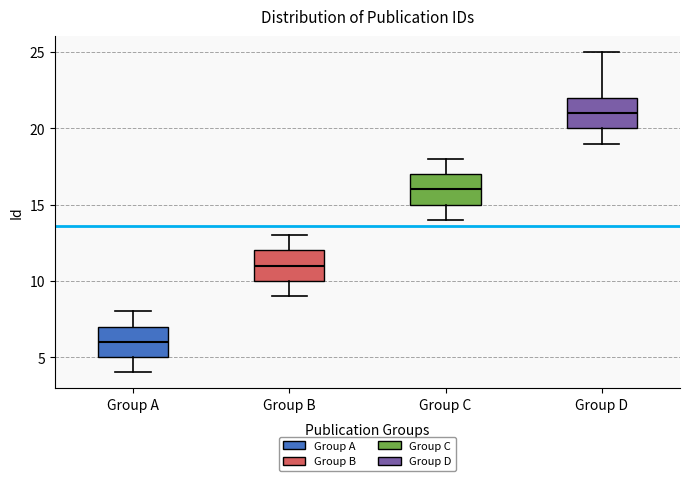

Reading left to right, read every box against the y-axis: the position of its median line, the range the box covers, and the ends of its whiskers. The values are not printed on the chart, so give them approximately, as read against the axis.

Group A: median 6, box 5 to 7, whiskers 4 to 8
Group B: median 11, box 10 to 12, whiskers 9 to 13
Group C: median 16, box 15 to 17, whiskers 14 to 18
Group D: median 21, box 20 to 22, whiskers 19 to 25